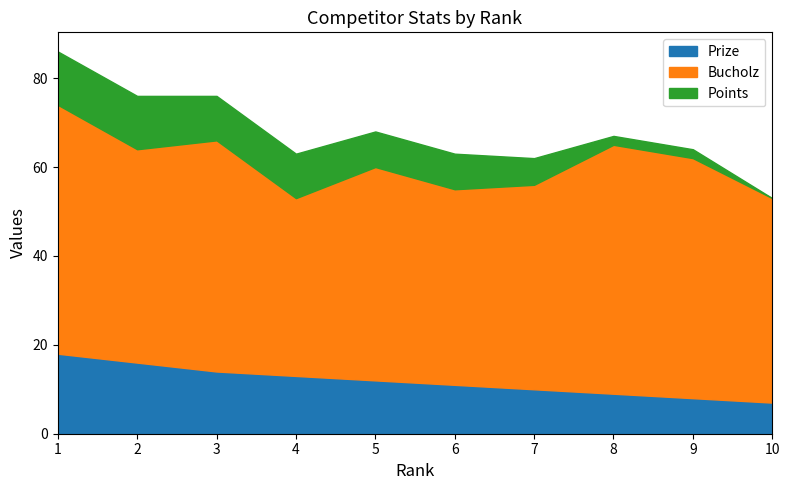

What is the greatest value displayed?

56